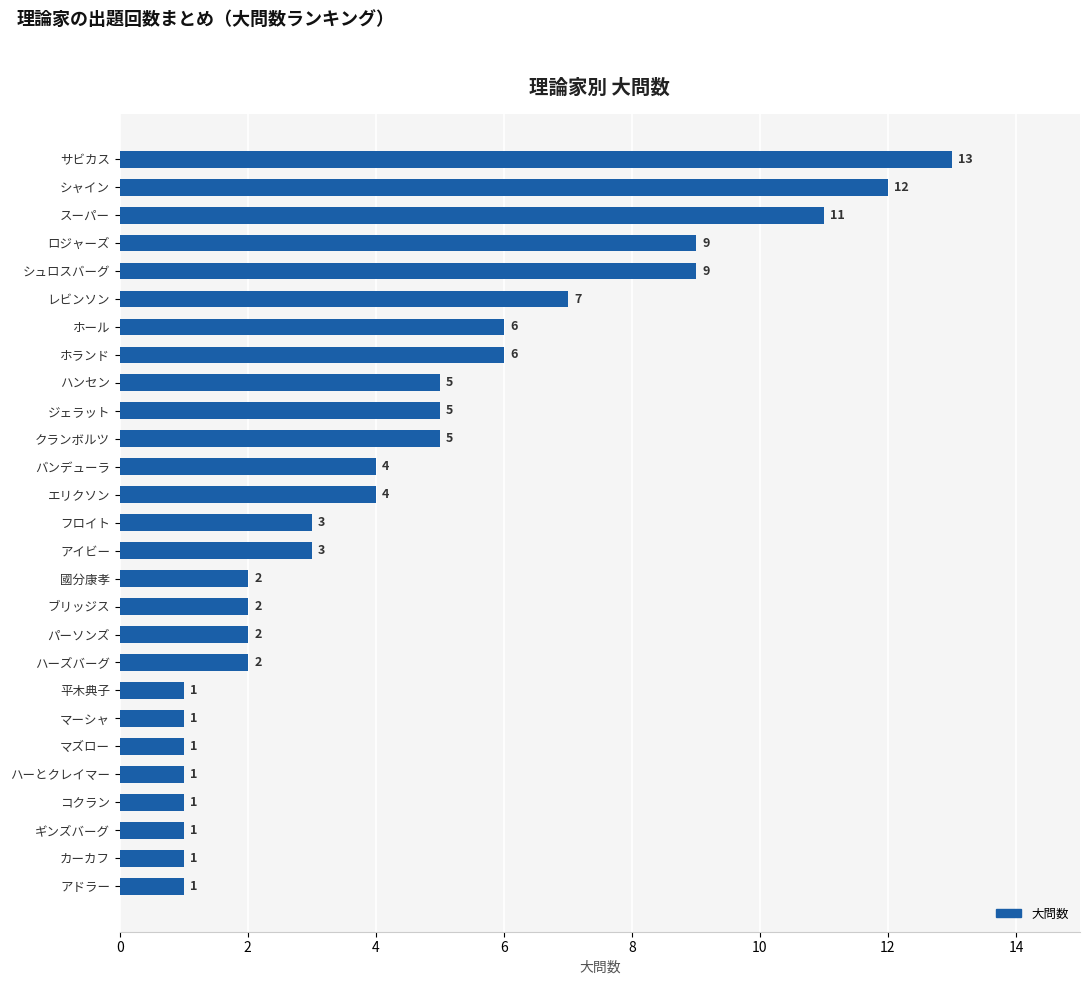

Which label corresponds to the largest value in the chart?

サビカス